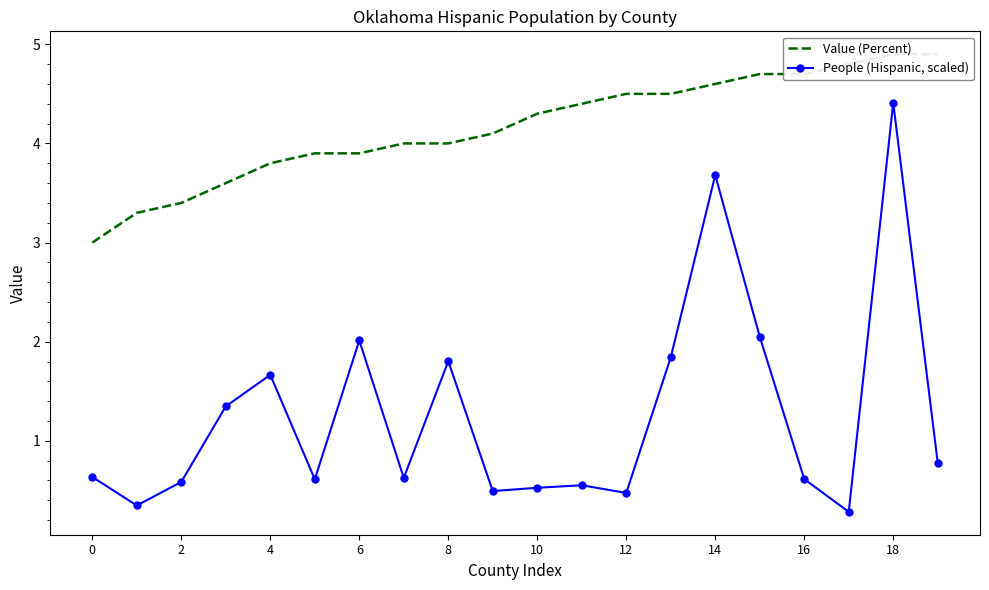

True or false: People (Hispanic, scaled) has more than 0 interior local peaks.

True